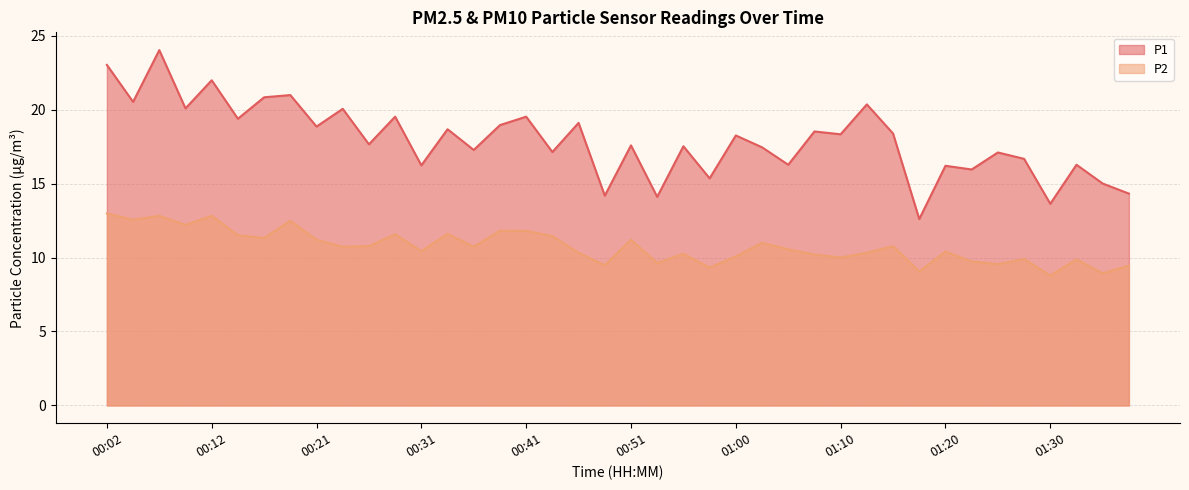

What is the total value across all series at 00:46?

29.4